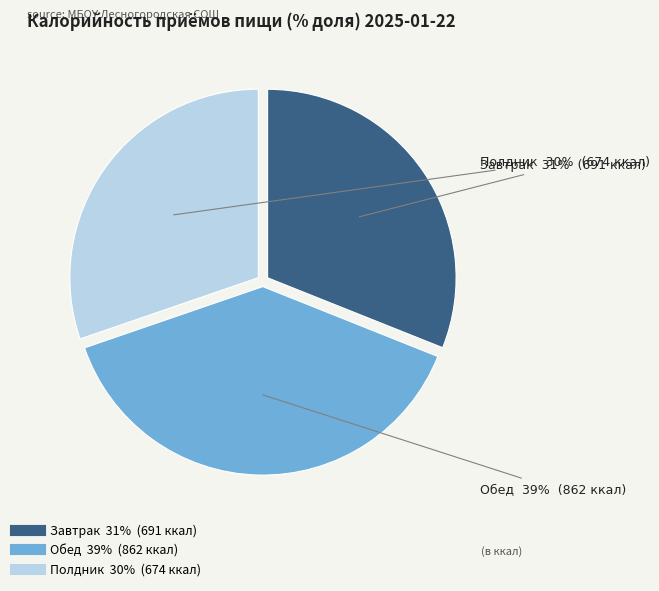

How many slices are in this pie chart?

3